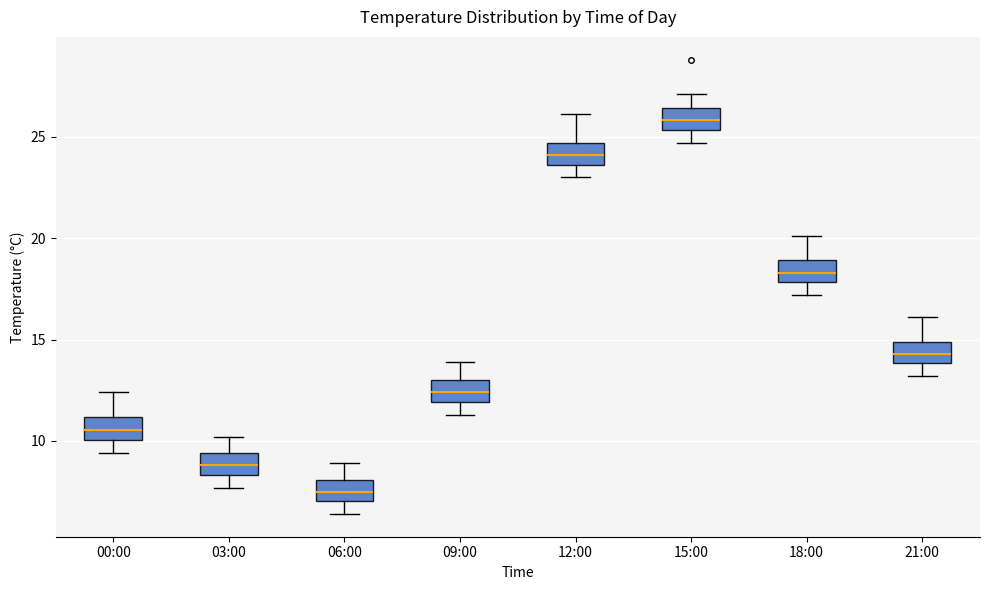

Where does the upper whisker of the box for 15:00 end on the y-axis? The values are not printed on the chart, so give them approximately, as read against the axis.

27.0